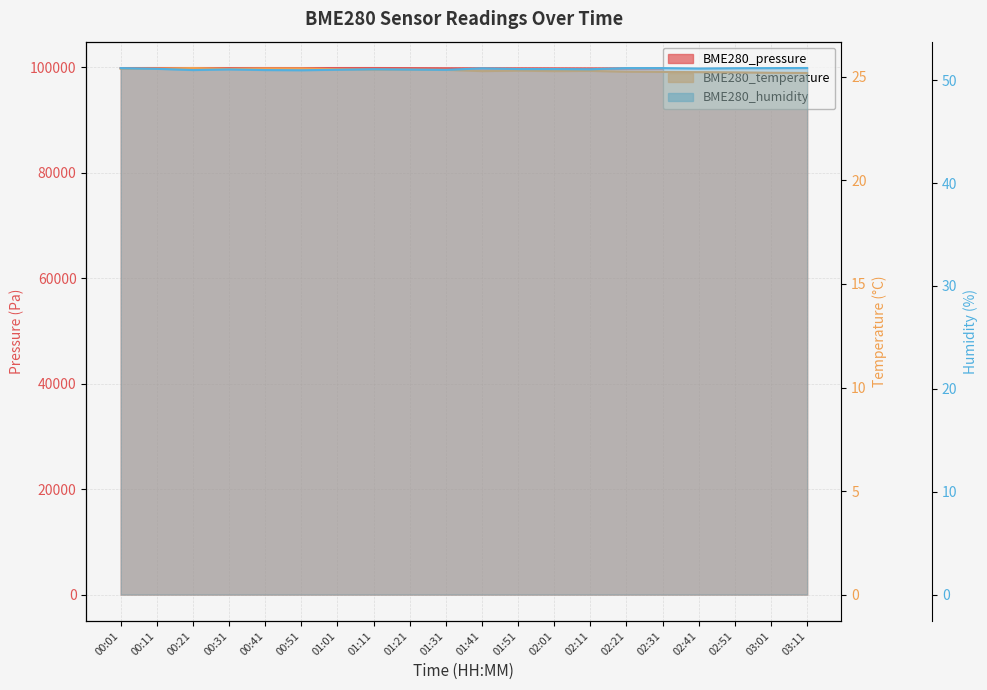

Where is BME280_temperature nearest to the value 25?

03:11